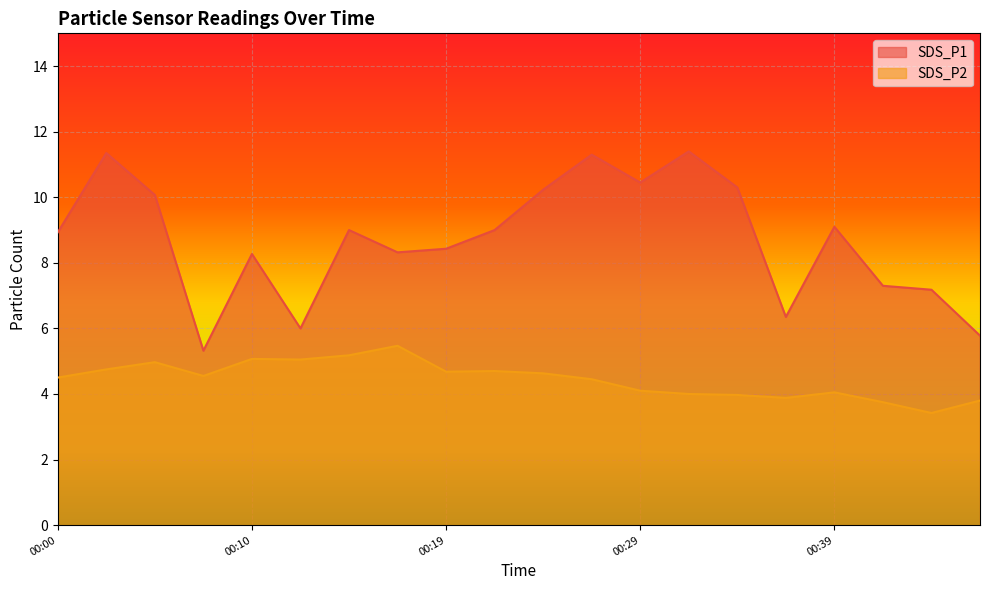

True or false: SDS_P2 and SDS_P1 cross at least once.

False